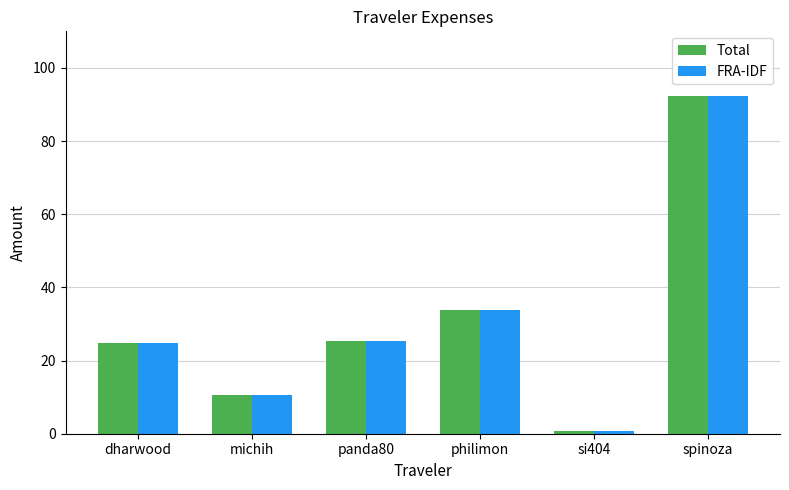

Reading left to right, transcribe all the data shown in this chart.

Total: dharwood=24.8	michih=10.5	panda80=25.5	philimon=33.8	si404=0.9	spinoza=92.3
FRA-IDF: dharwood=24.8	michih=10.5	panda80=25.5	philimon=33.8	si404=0.9	spinoza=92.3